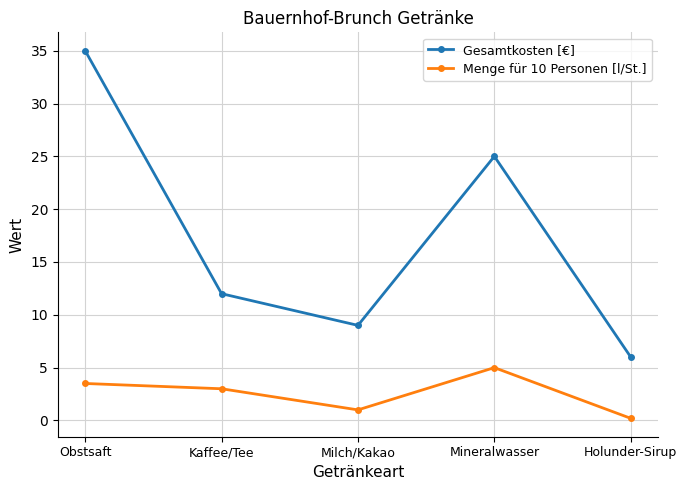

The Gesamtkosten [€] series shows 8.8 at Holunder-Sirup. True or false?

False